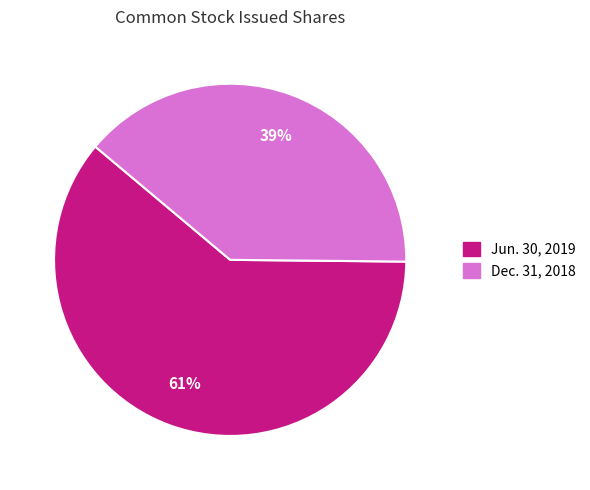

Which slice is the smallest?

Dec. 31, 2018